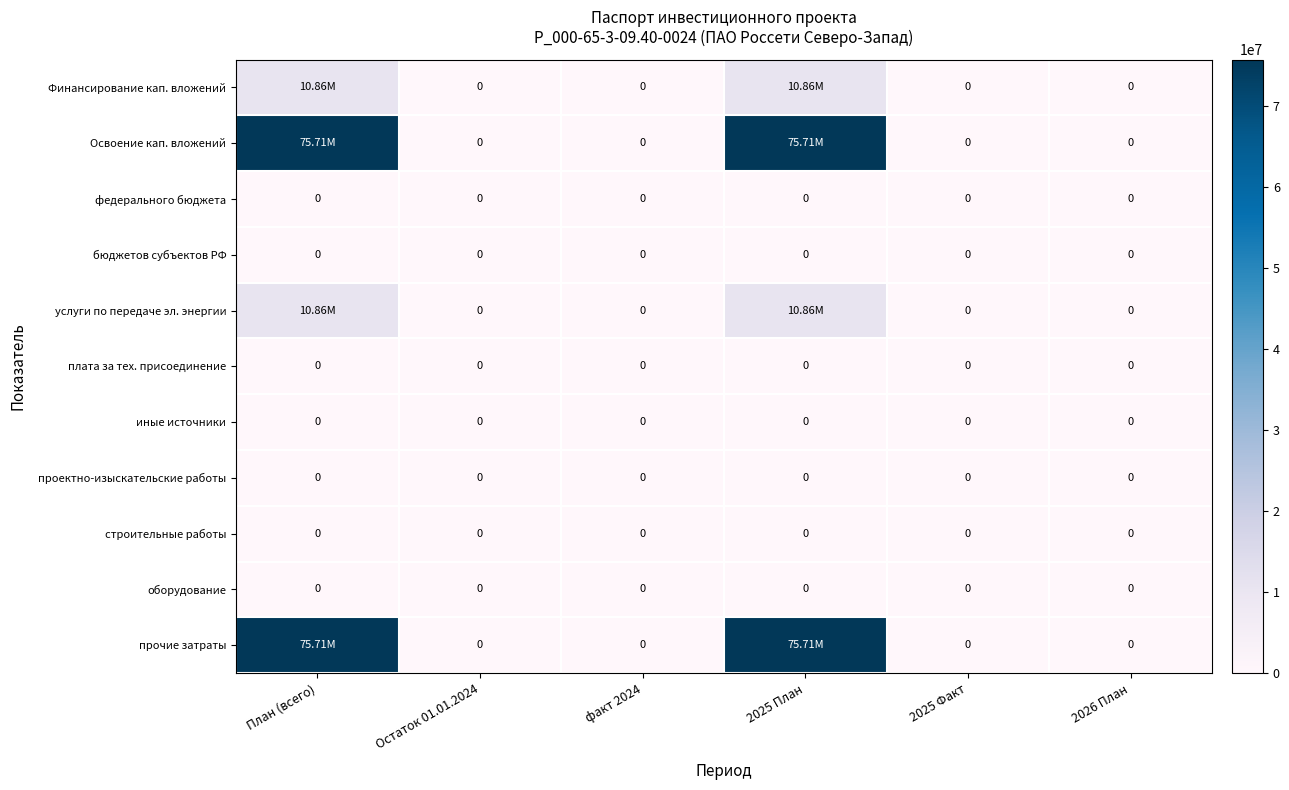

Which series has the largest total across all categories?

Освоение кап. вложений